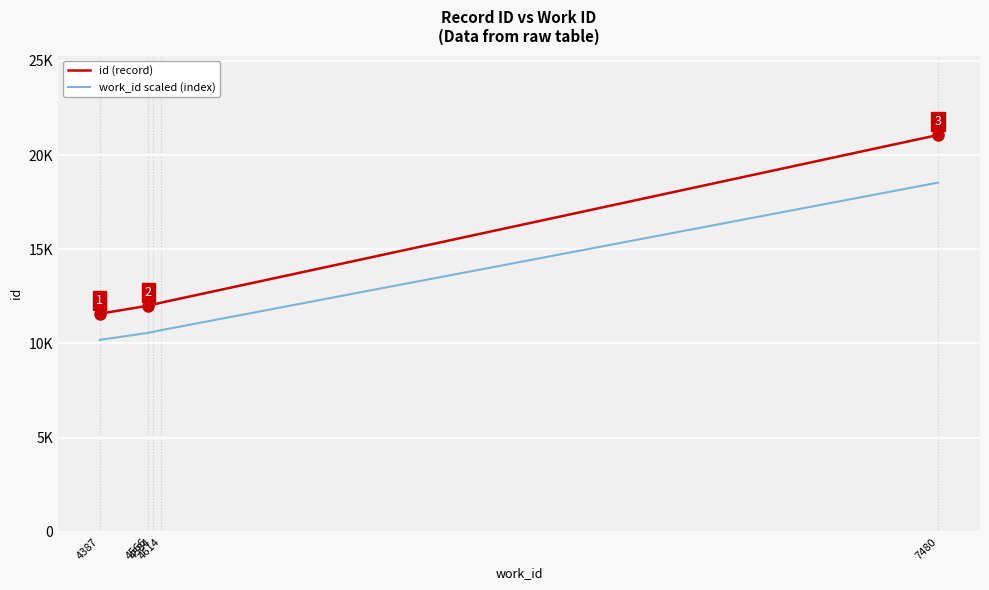

True or false: work_id scaled (index) and id (record) intersect in this chart.

False